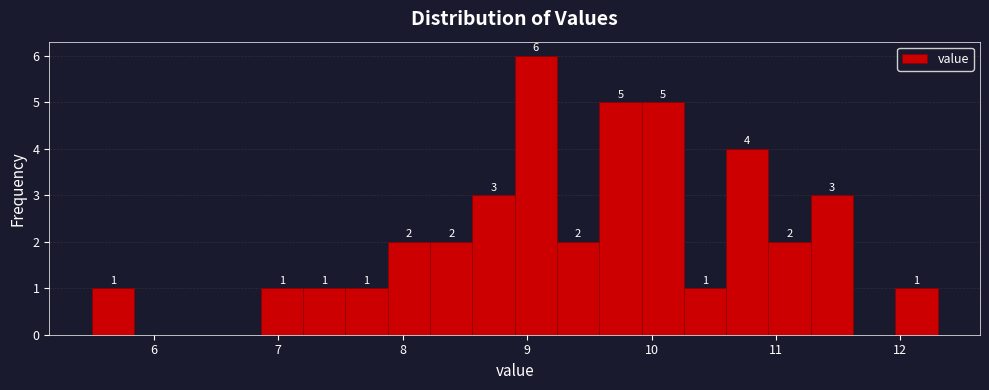

Read against the x-axis, roughly where is the centre of the tallest bar?

9.1